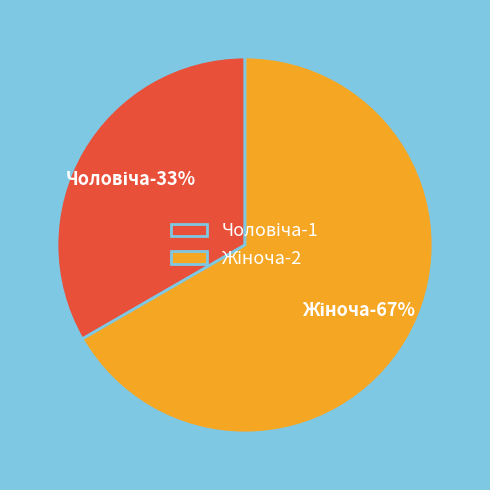

What percentage is the Чоловіча slice, to the nearest percent?

33%